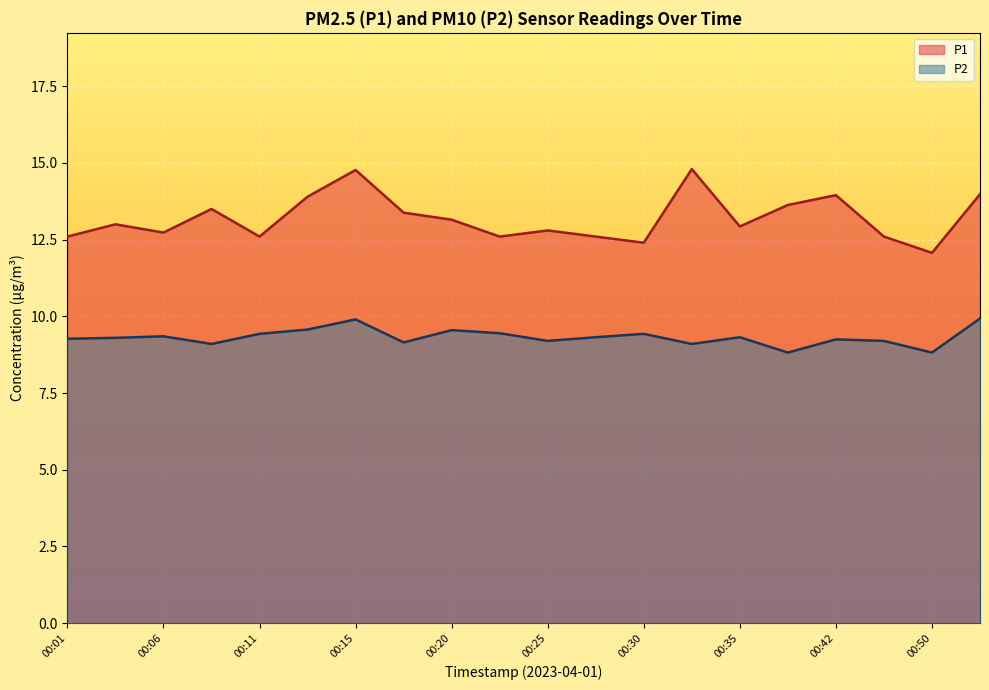

How many interior local valleys does the P1 series have?

6